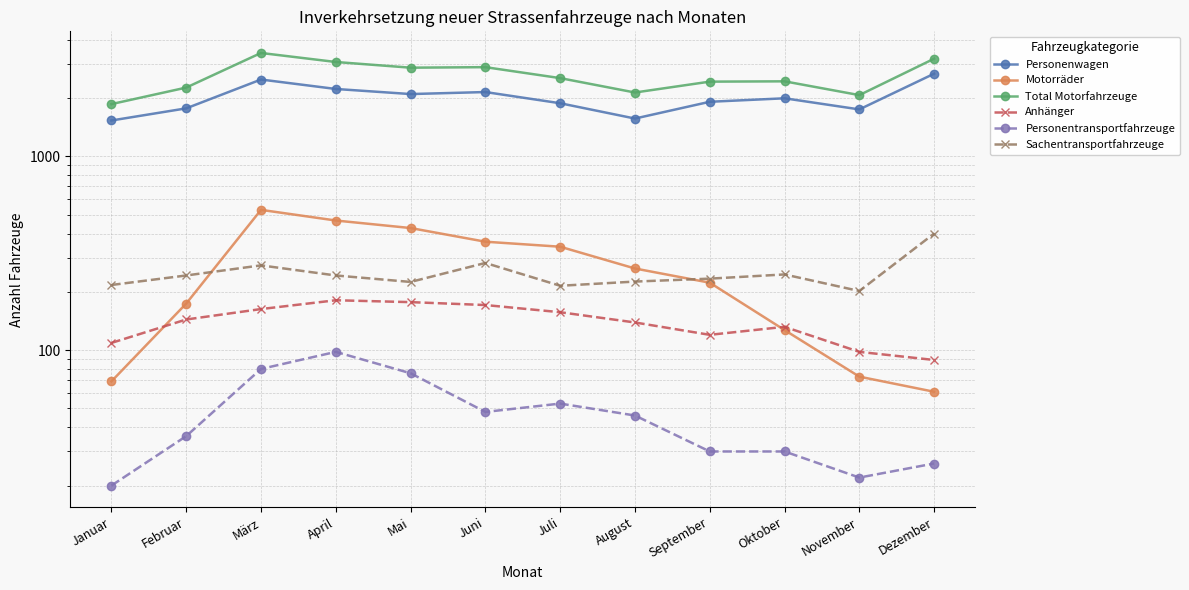

What is the maximum value for Personenwagen?

2674